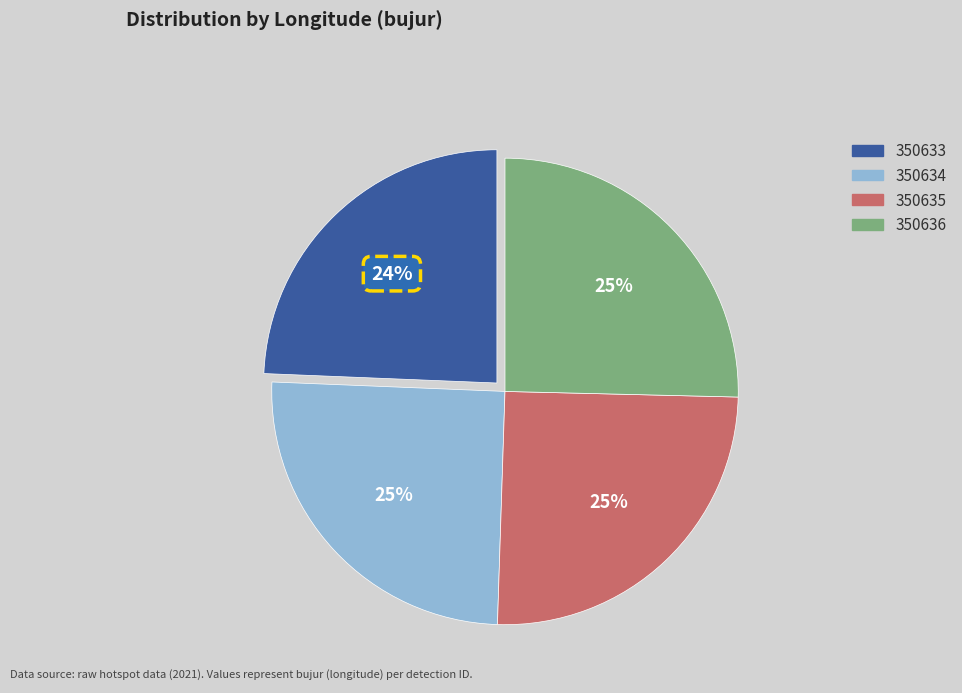

To the nearest percent, what is the average slice percentage?

25%